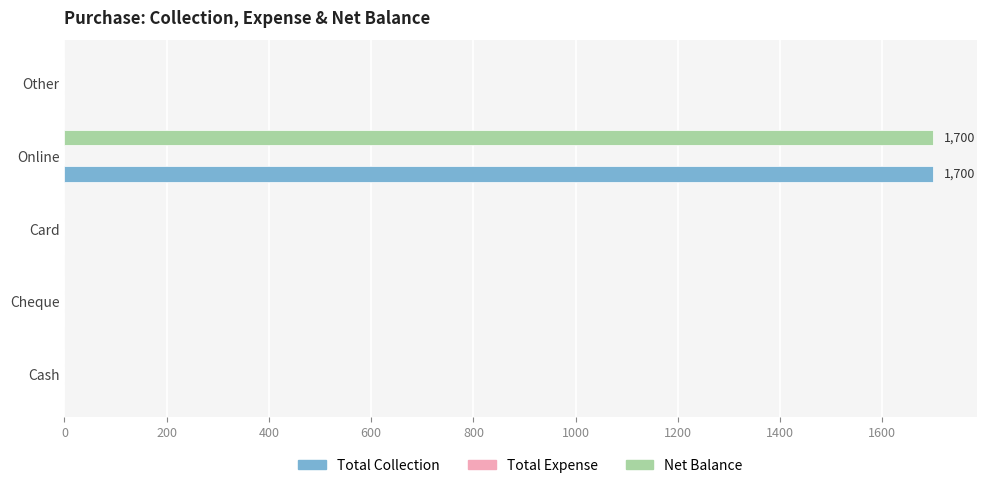

What is the highest value of the Net Balance series?

1700